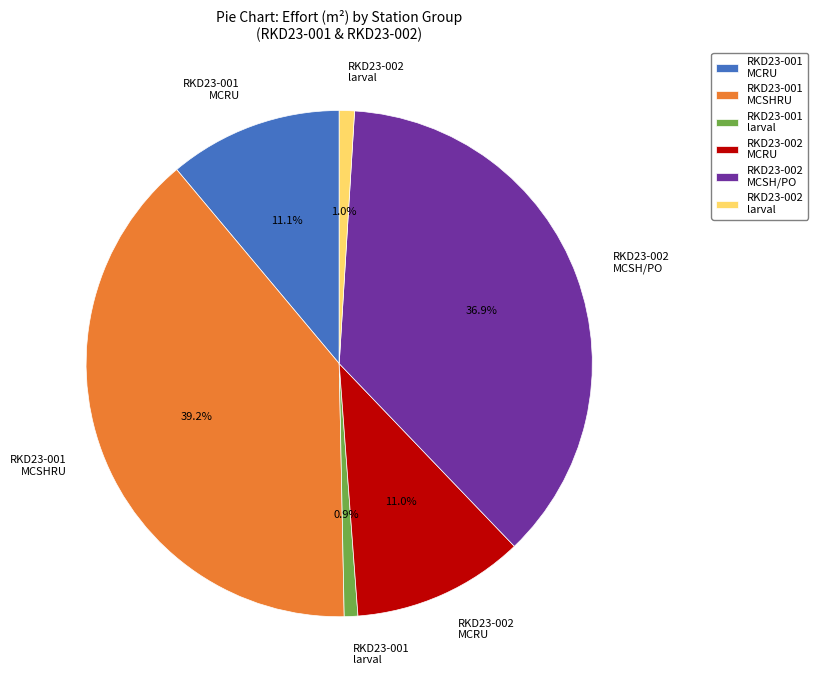

How many segments does this pie chart have?

6